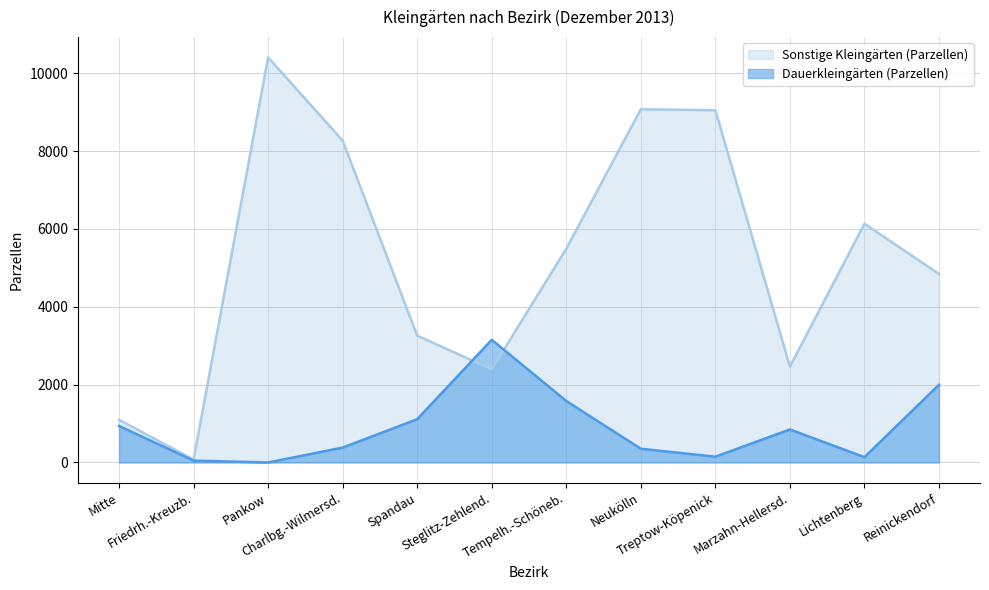

Which series ends up on top after the final intersection of Dauerkleingärten (Parzellen) and Sonstige Kleingärten (Parzellen)?

Sonstige Kleingärten (Parzellen)